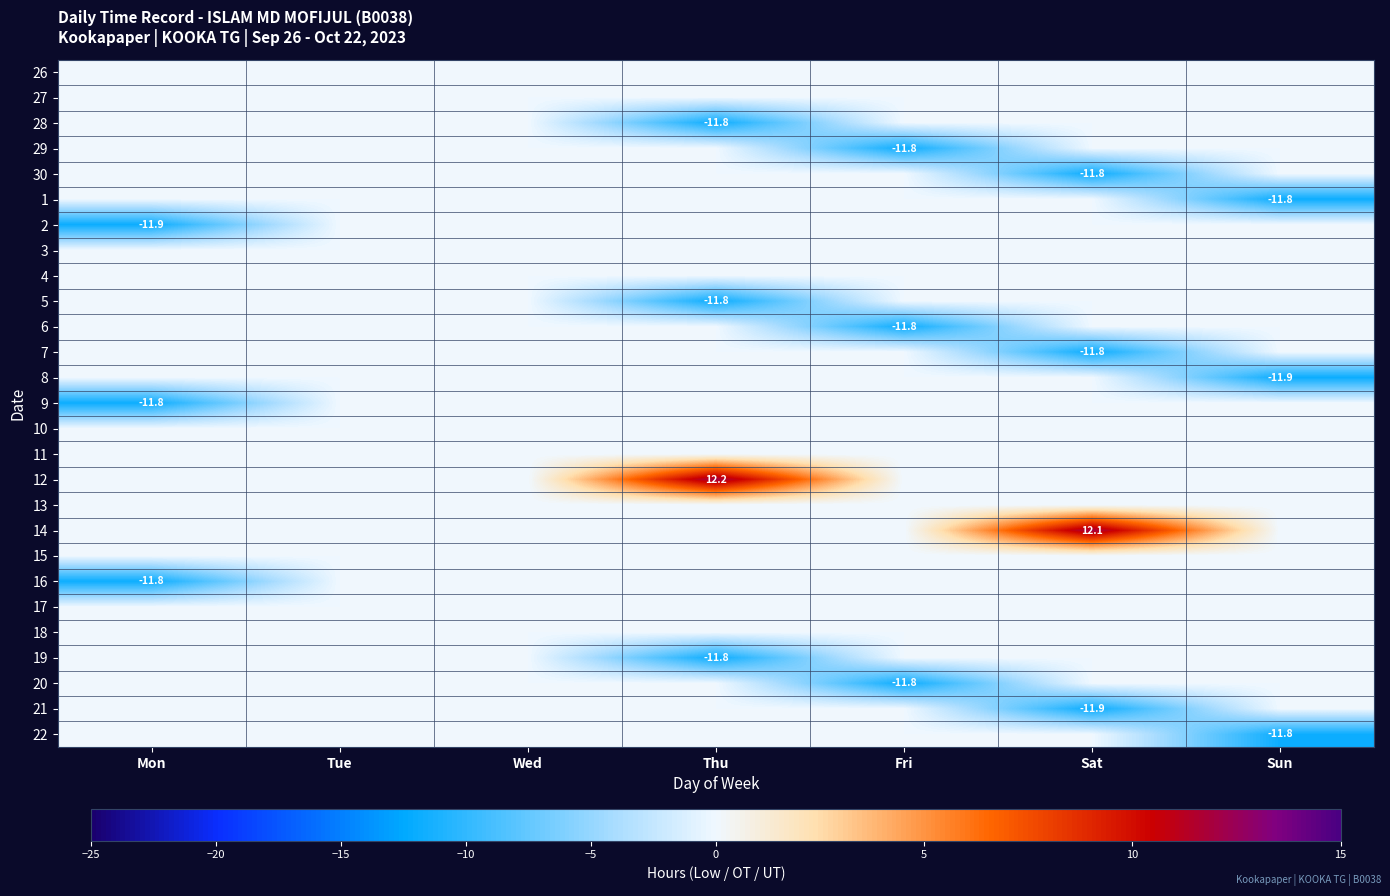

Rank the series by their maximum value, from highest to lowest.

12, 14, 26, 27, 28, 29, 30, 1, 2, 3, 4, 5, 6, 7, 8, 9, 10, 11, 13, 15, 16, 17, 18, 19, 20, 21, 22